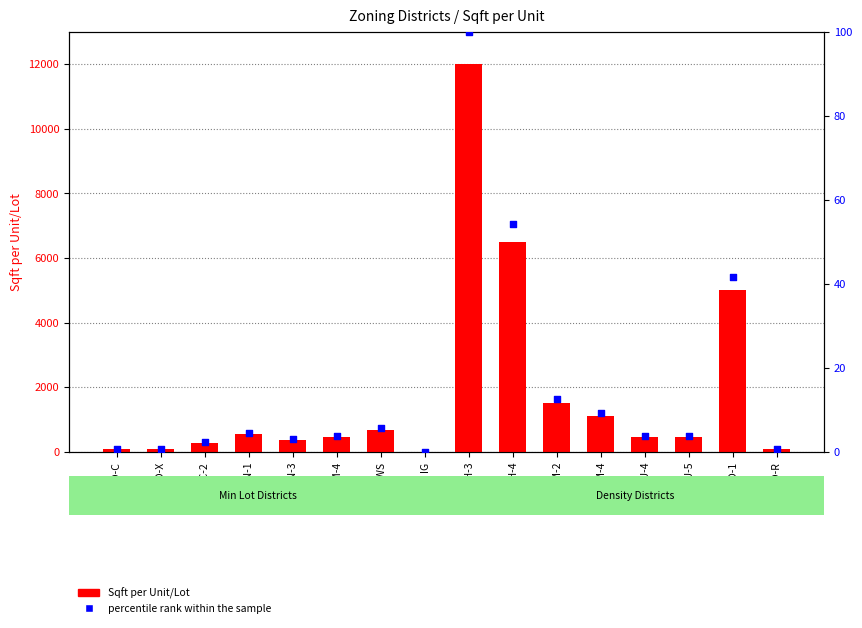

Which series reaches the maximum Y coordinate?

Sqft per Unit/Lot